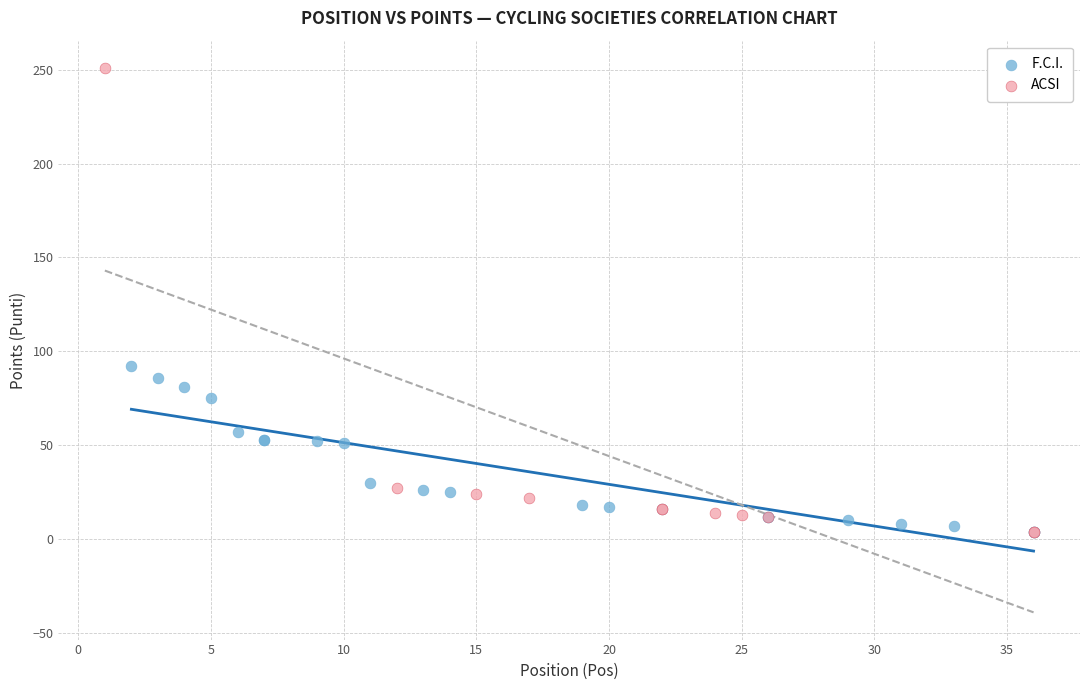

What are all the series names shown in the legend?

F.C.I., ACSI